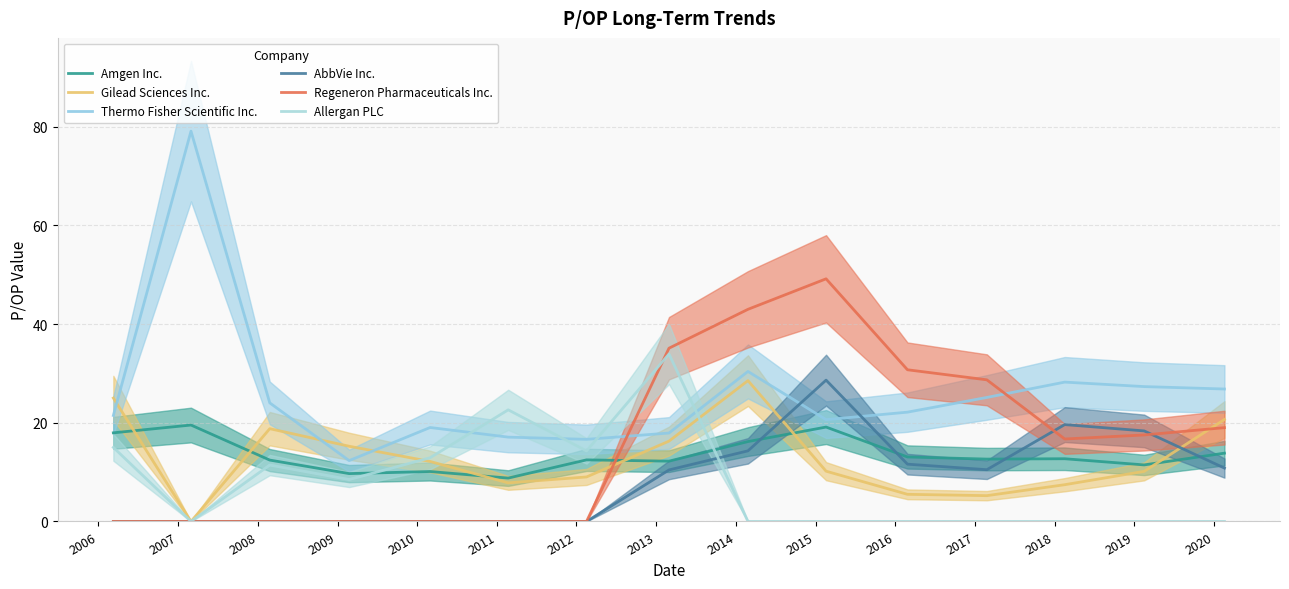

After their last crossing, which series has the higher values: Gilead Sciences Inc. or AbbVie Inc.?

Gilead Sciences Inc.